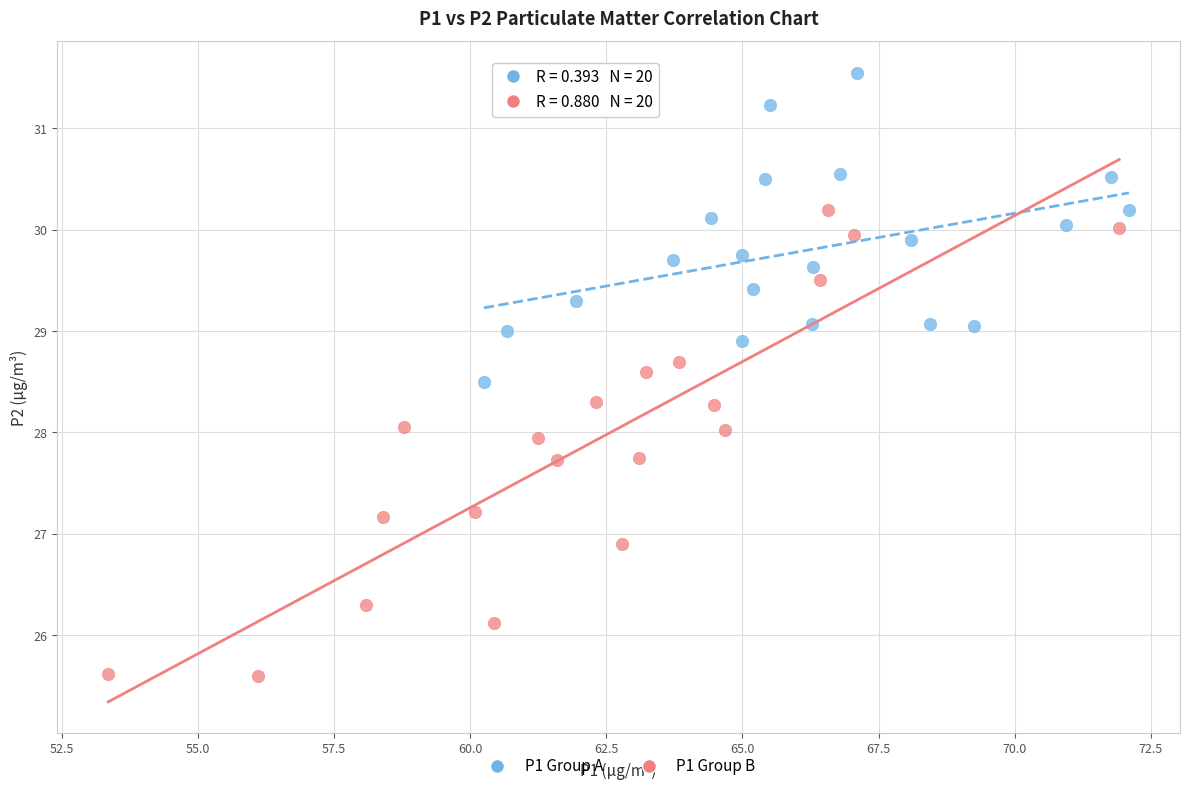

Which series has the widest spread of Y values?

P1 Group B